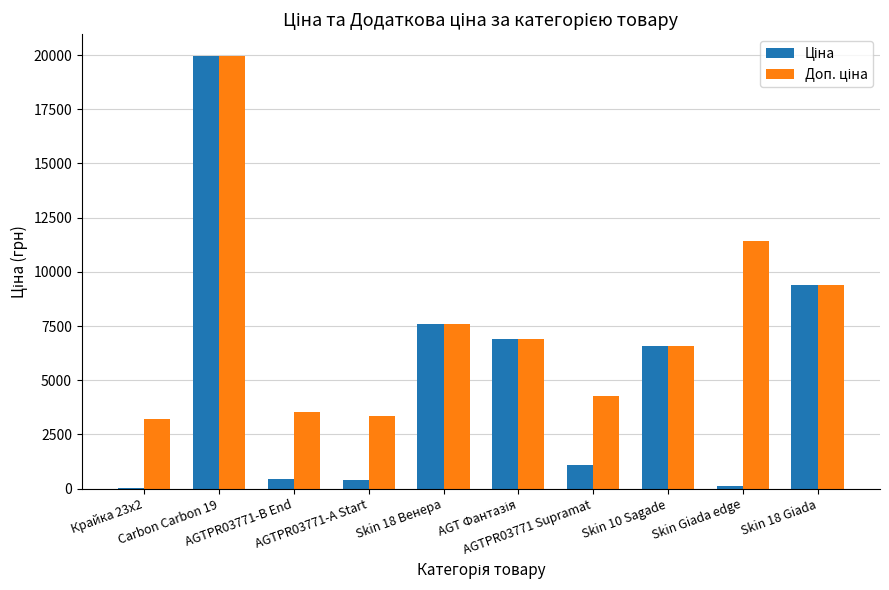

At AGTPR03771-B End, list the series in order from largest to smallest.

Доп. ціна, Ціна